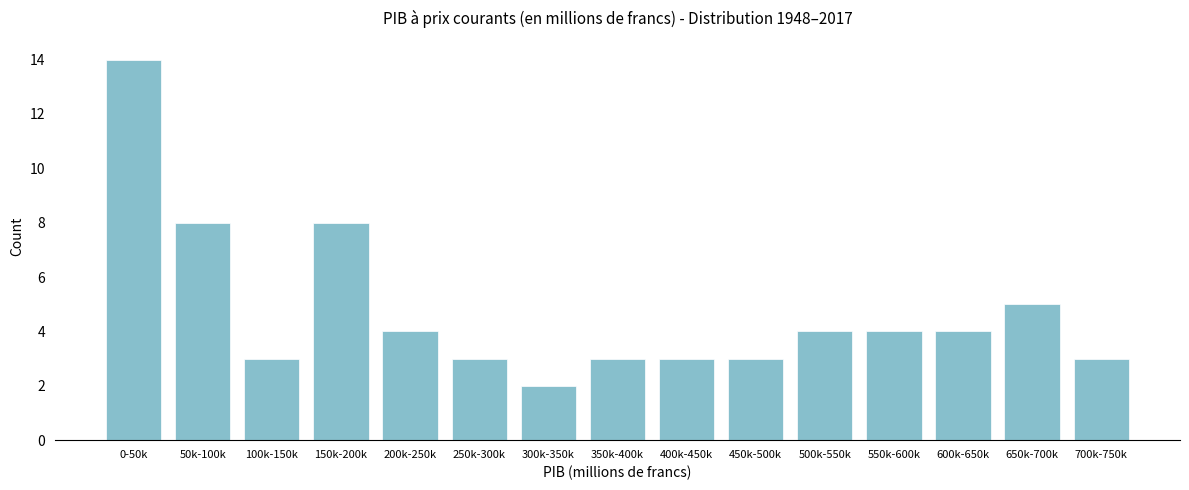

Reading right to left, what are all the values shown in this chart?

3	5	4	4	4	3	3	3	2	3	4	8	3	8	14